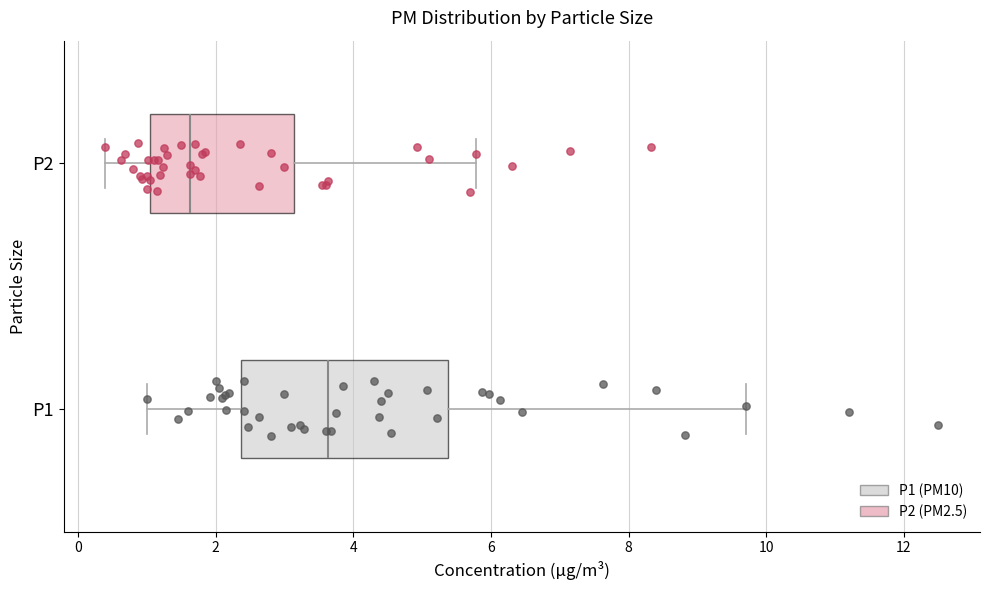

Where is the left edge of the box for P2 on the x-axis? The values are not printed on the chart, so give them approximately, as read against the axis.

1.0